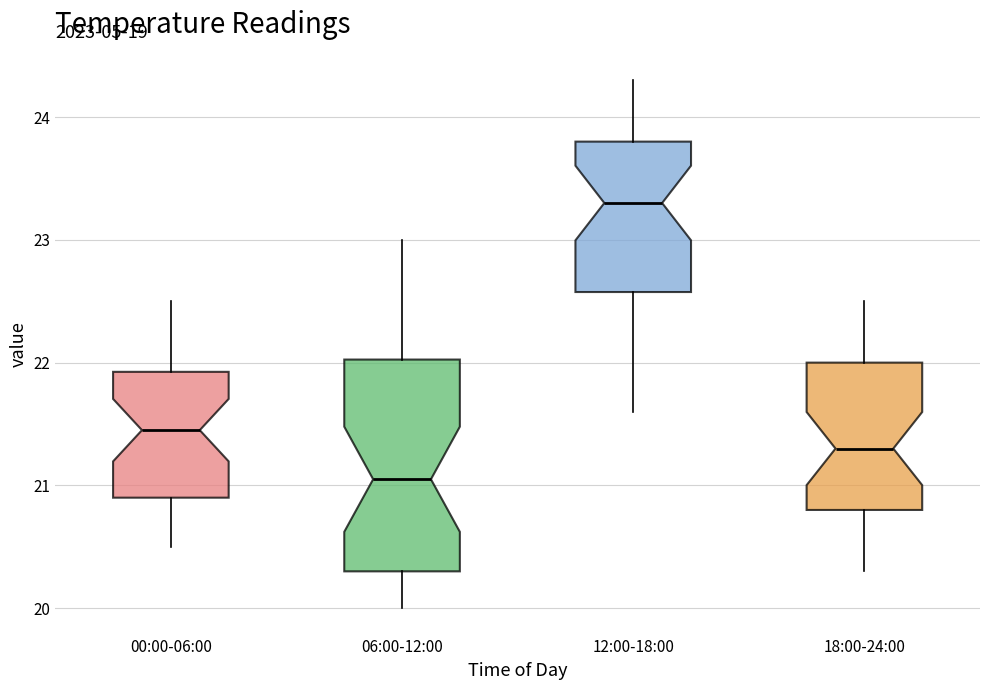

Reading left to right, transcribe this box plot: for each box, give where its median line is, the range the box spans, and where its two whiskers end, as read against the y-axis. The values are not printed on the chart, so give them approximately, as read against the axis.

00:00-06:00: median 21.5, box 20.9 to 21.9, whiskers 20.5 to 22.5
06:00-12:00: median 21.1, box 20.3 to 22.0, whiskers 20.0 to 23.0
12:00-18:00: median 23.3, box 22.6 to 23.8, whiskers 21.6 to 24.3
18:00-24:00: median 21.3, box 20.8 to 22.0, whiskers 20.3 to 22.5